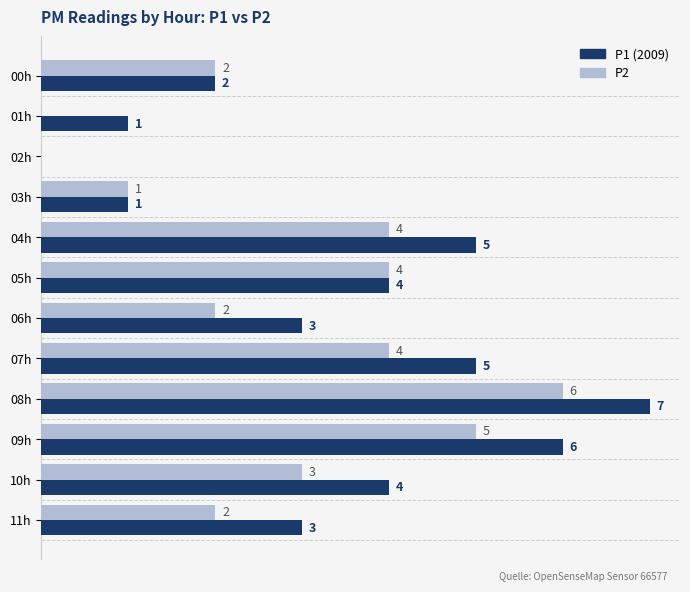

At which category is the sum across all series the highest?

08h